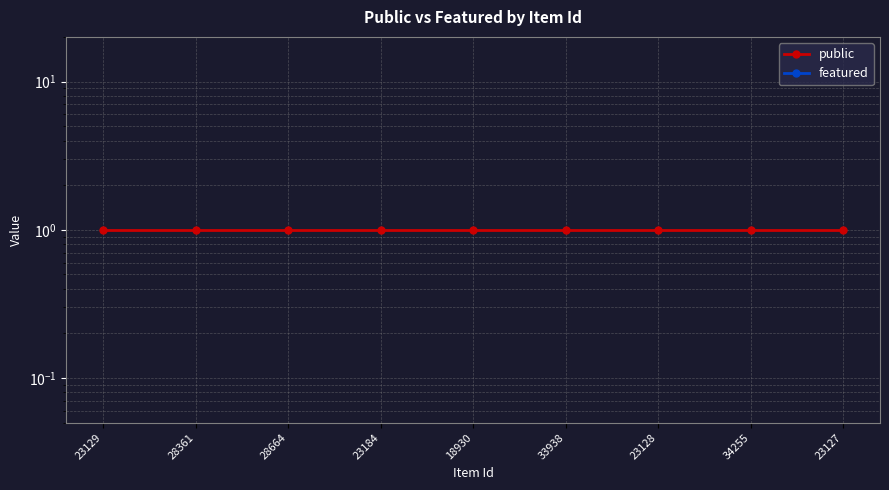

What is the label of the 7th point from the left?

23128